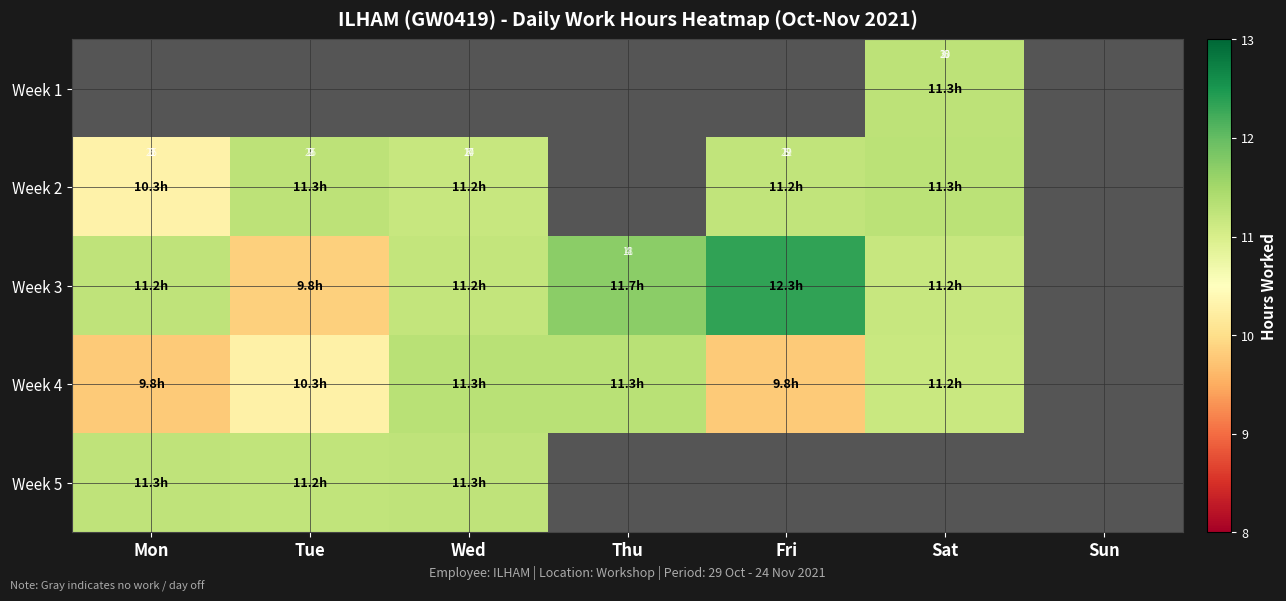

The Week 5 series shows 3.1 at Wed. True or false?

False